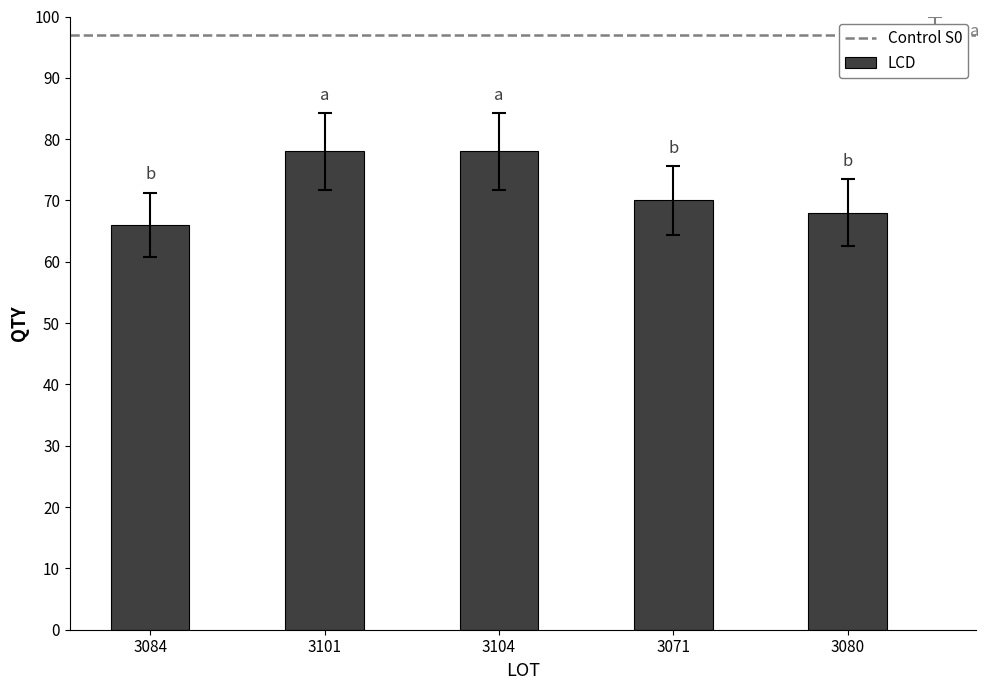

The chart shows a value of 66 at 3084. True or false?

True